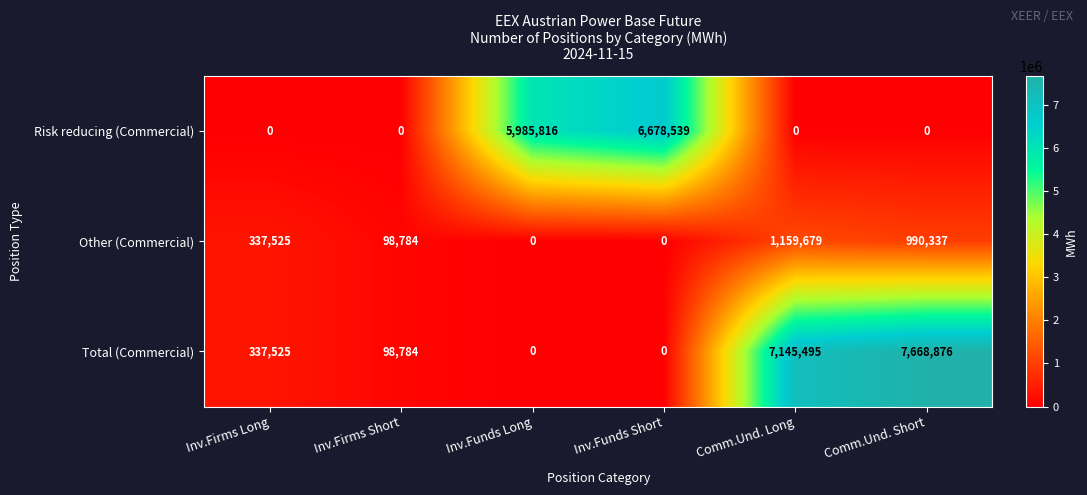

At which label does Other (Commercial) reach its peak?

Comm.Und. Long